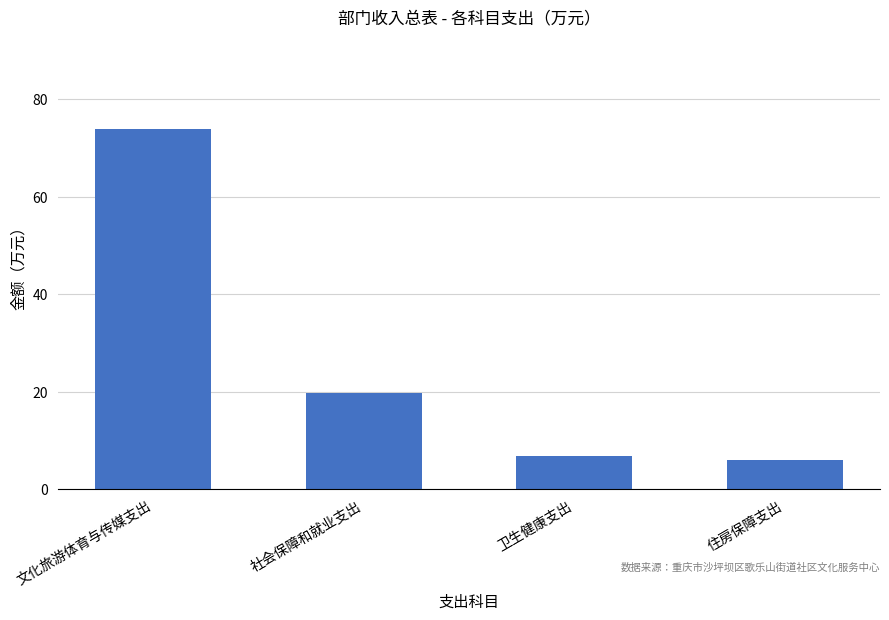

Between 社会保障和就业支出 and 文化旅游体育与传媒支出, which is larger?

文化旅游体育与传媒支出